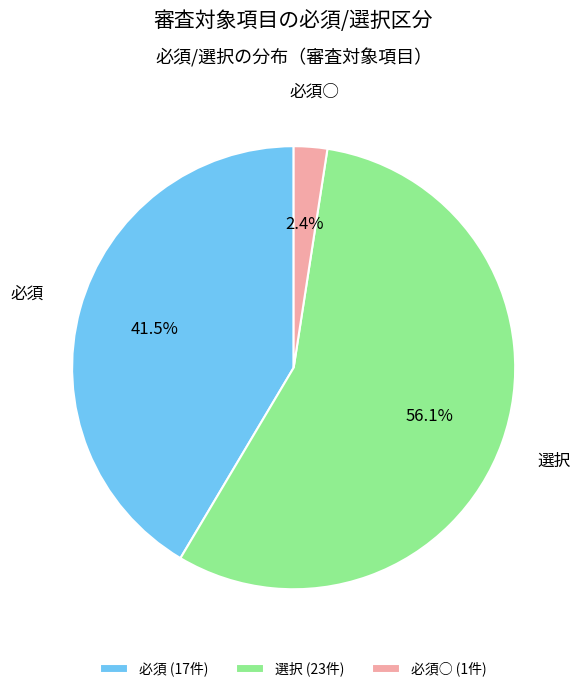

Which slice is the smallest?

必須○ (1件)